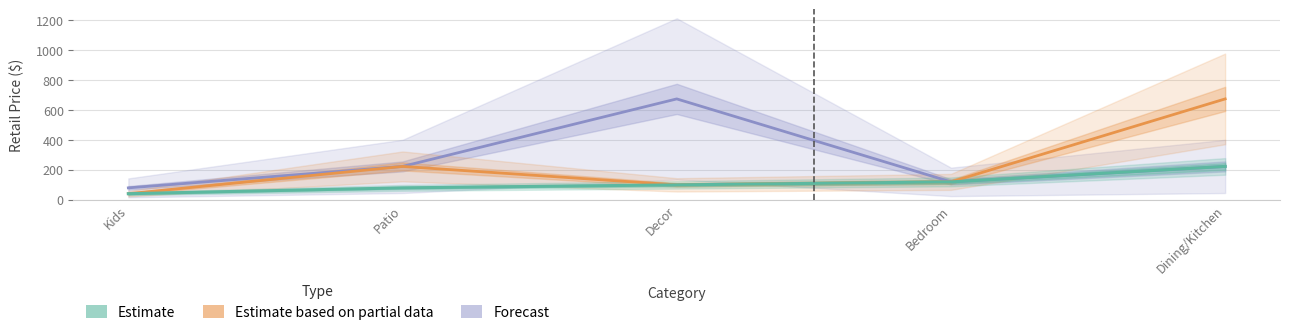

What is the label of the 4th point from the left?

Bedroom